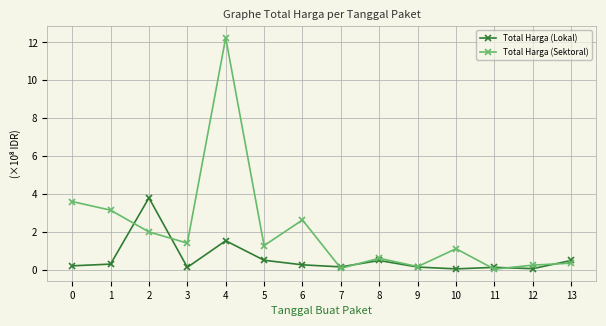

What is the value of the Total Harga (Lokal) point at the 7th from the left?

0.3